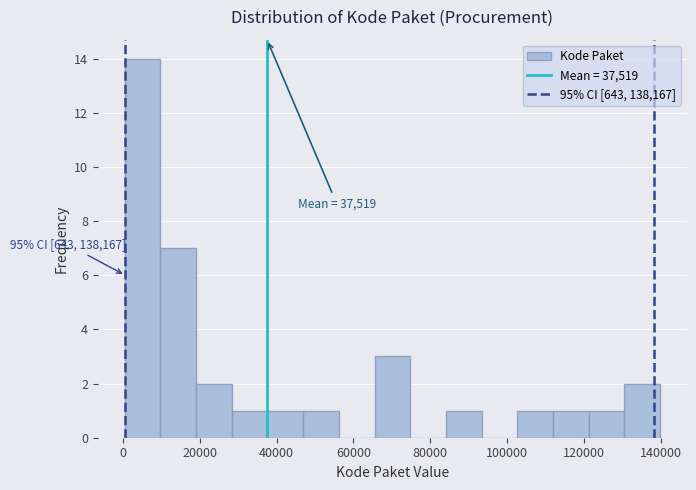

Over which range of the x-axis is the bar tallest?

0 to 10000